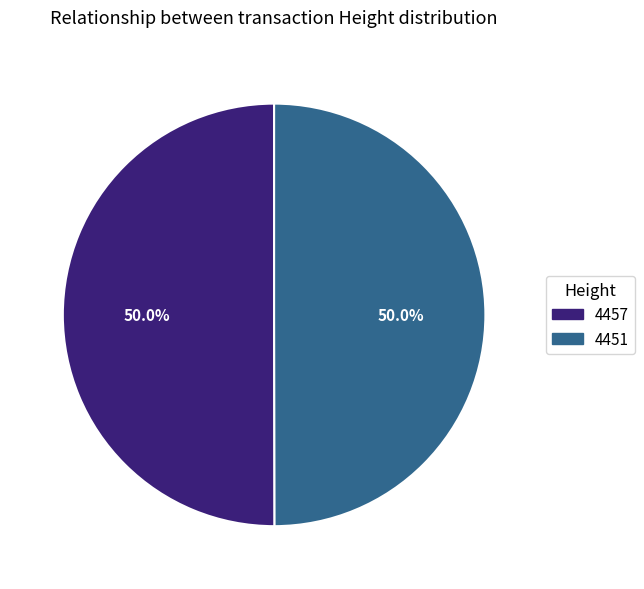

Approximately how many times larger is the value at 4451 compared to 4457?

1.0